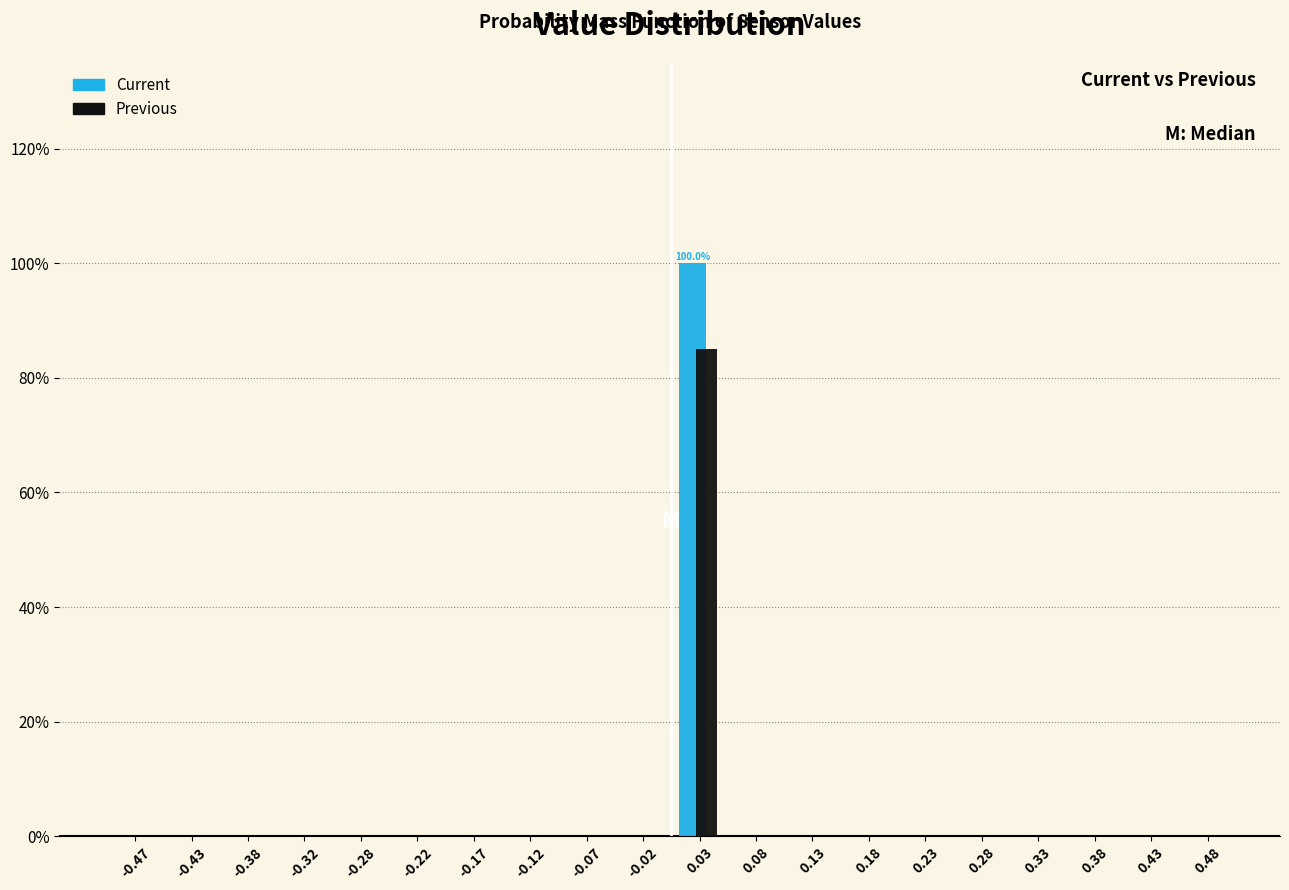

In the Current series, which range on the x-axis has the tallest bar?

0.00 to 0.05